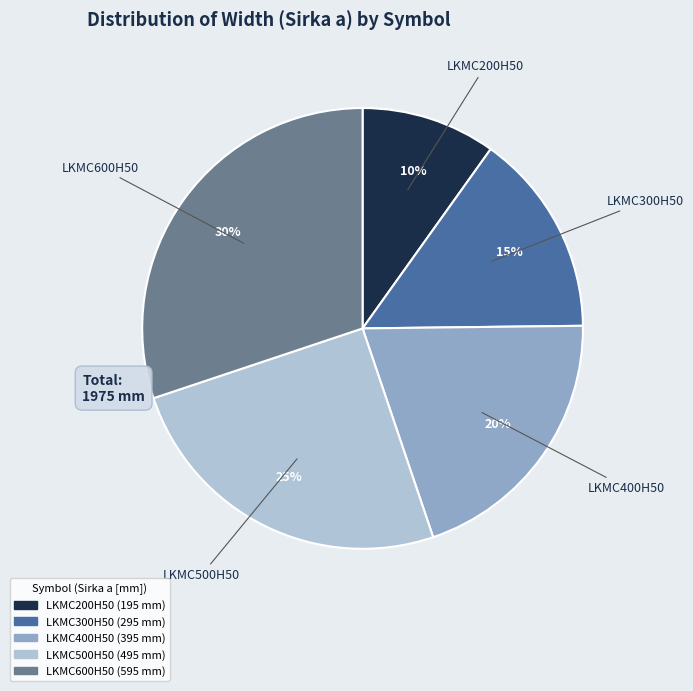

To the nearest percent, what percentage of the pie is LKMC500H50?

25%